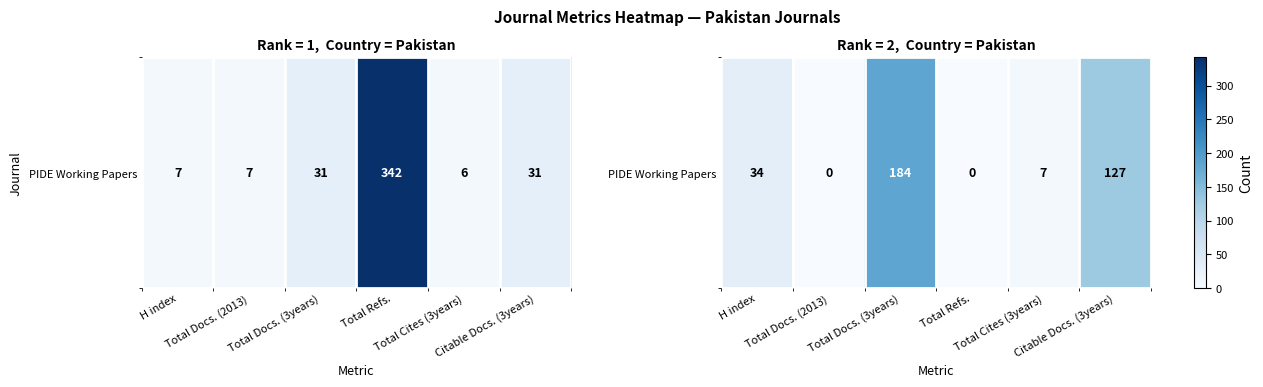

What value does the data have at Total Cites (3years)?

7